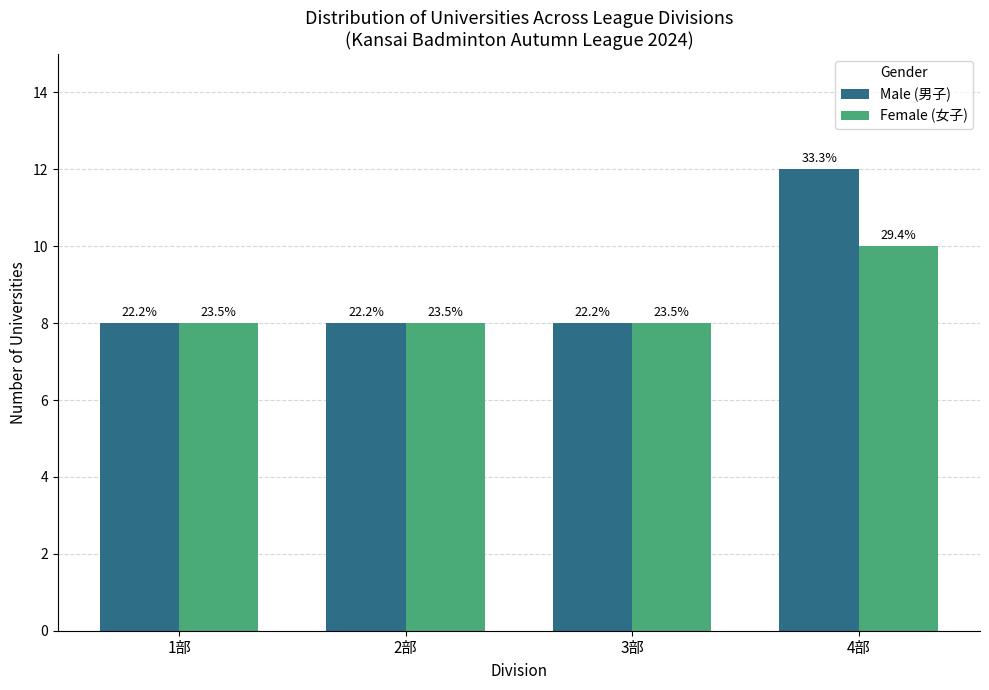

Rank the series at 4部 from lowest to highest value.

Female (女子), Male (男子)